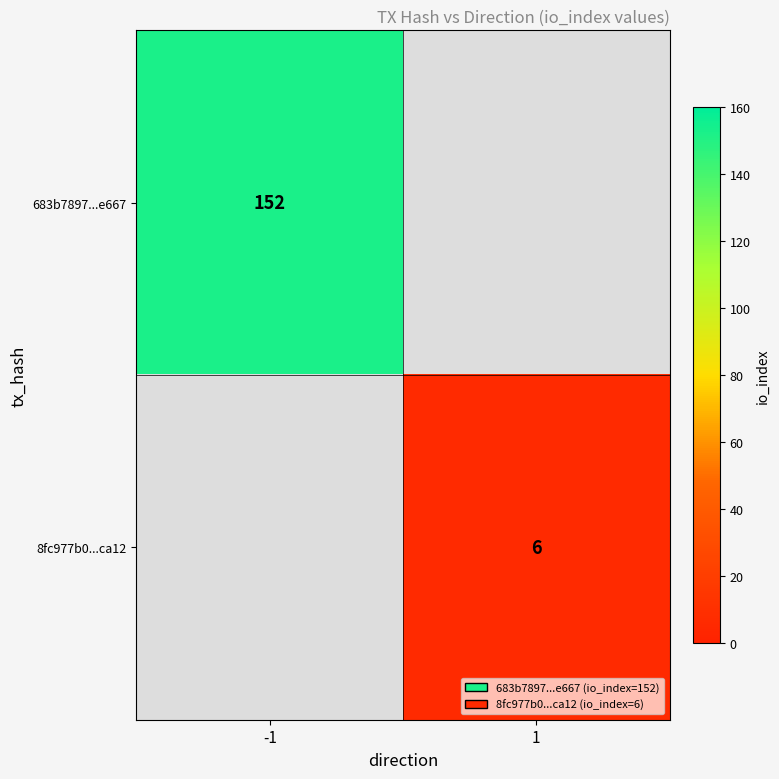

The value of 683b7897...e667 at -1 is 152. True or false?

True